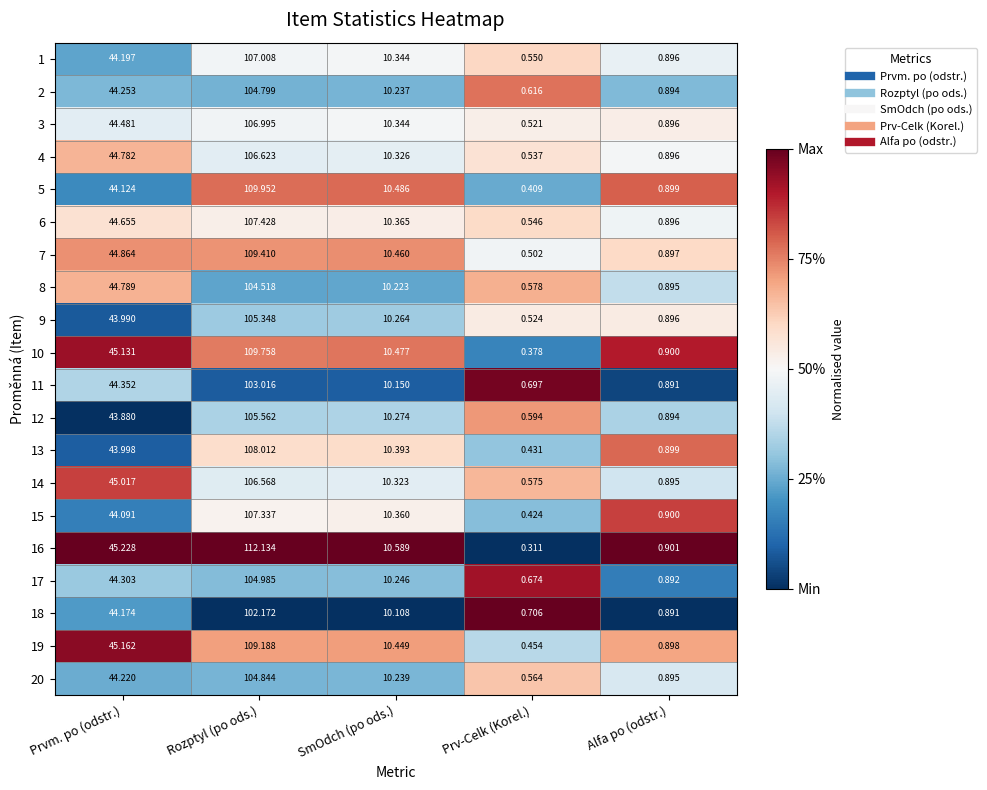

Which category has the highest value in the 13 series?

Rozptyl (po ods.)